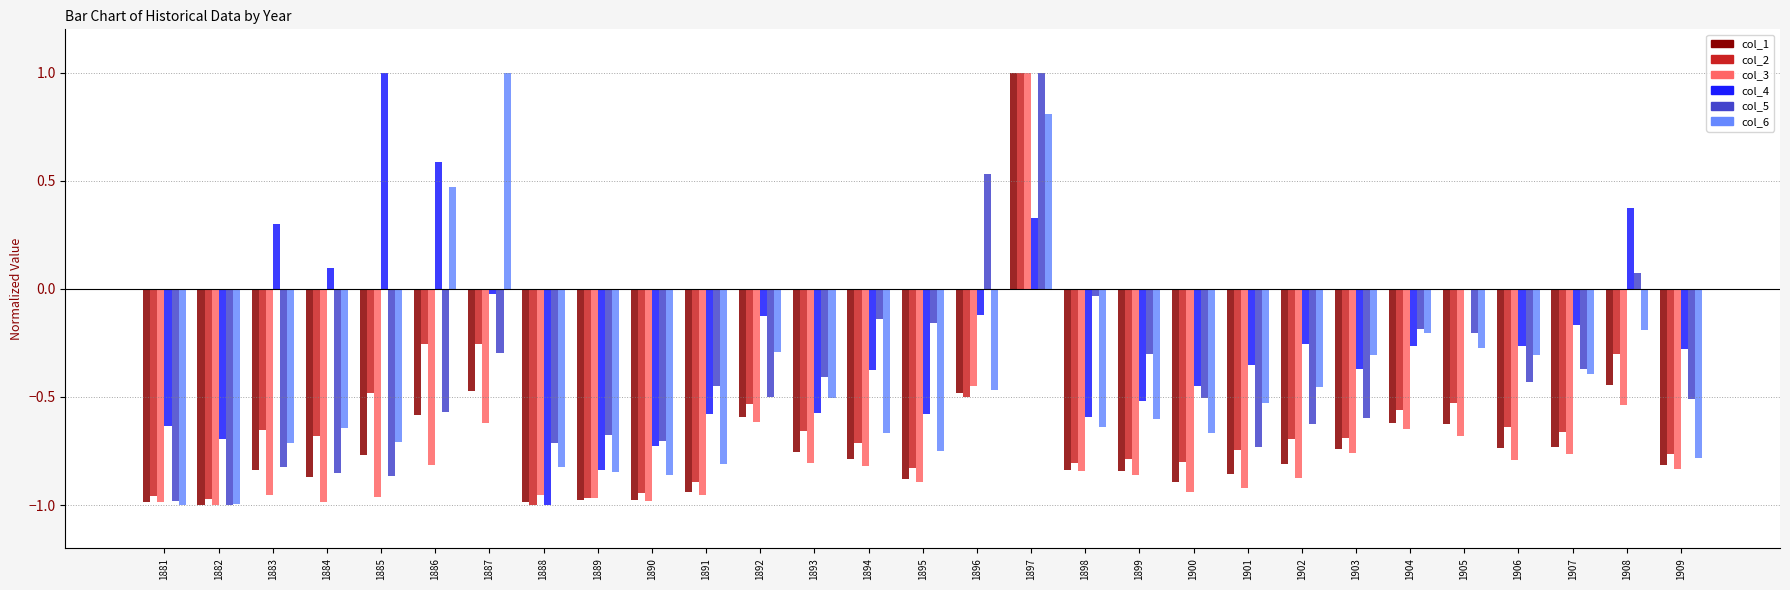

Is it true that col_1 equals -0.6 at 1904?

True